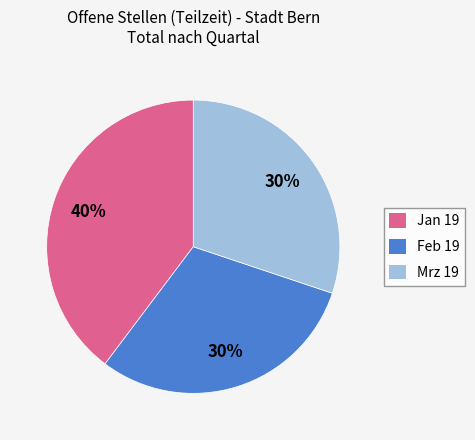

Is there a majority slice in this chart?

No